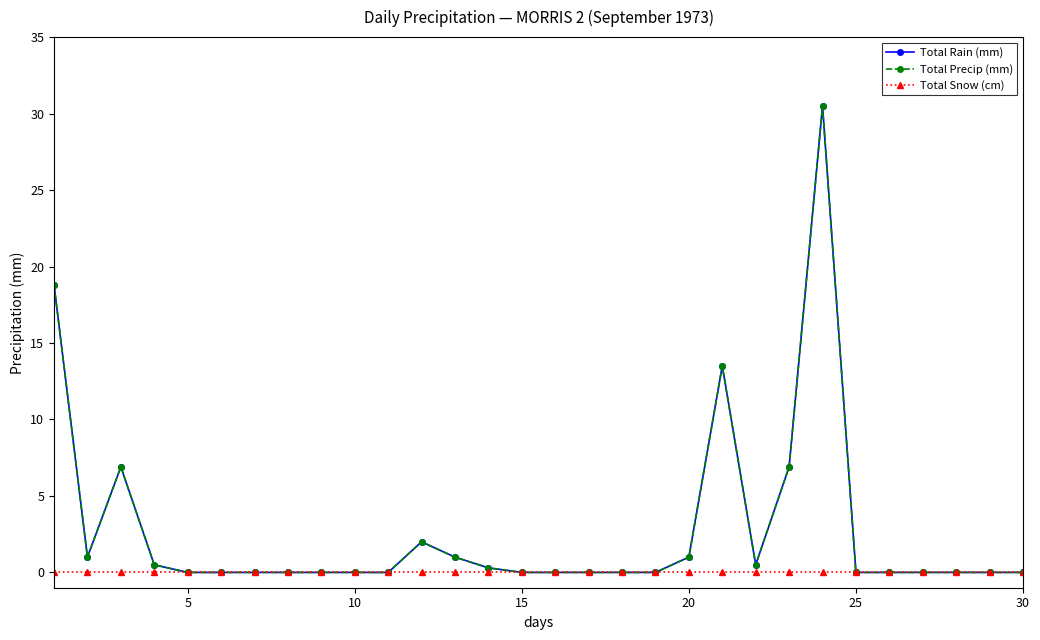

Rank the series by their maximum value, from lowest to highest.

Total Snow (cm), Total Rain (mm), Total Precip (mm)